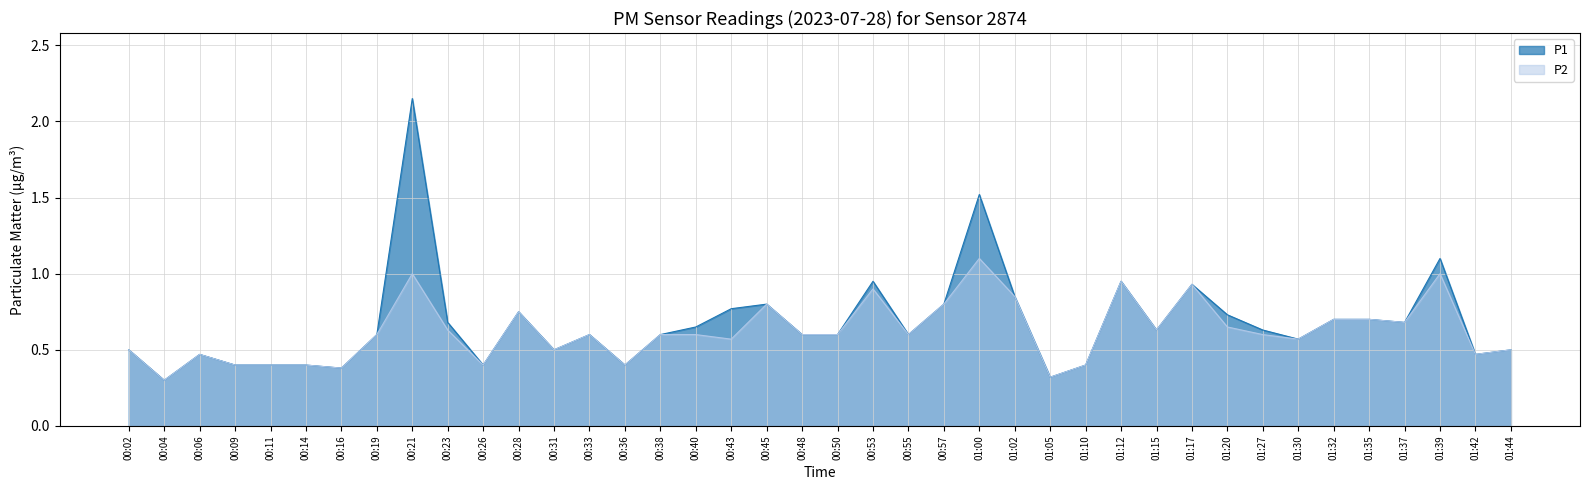

Which series changed the most between 00:06 and 00:21?

P1